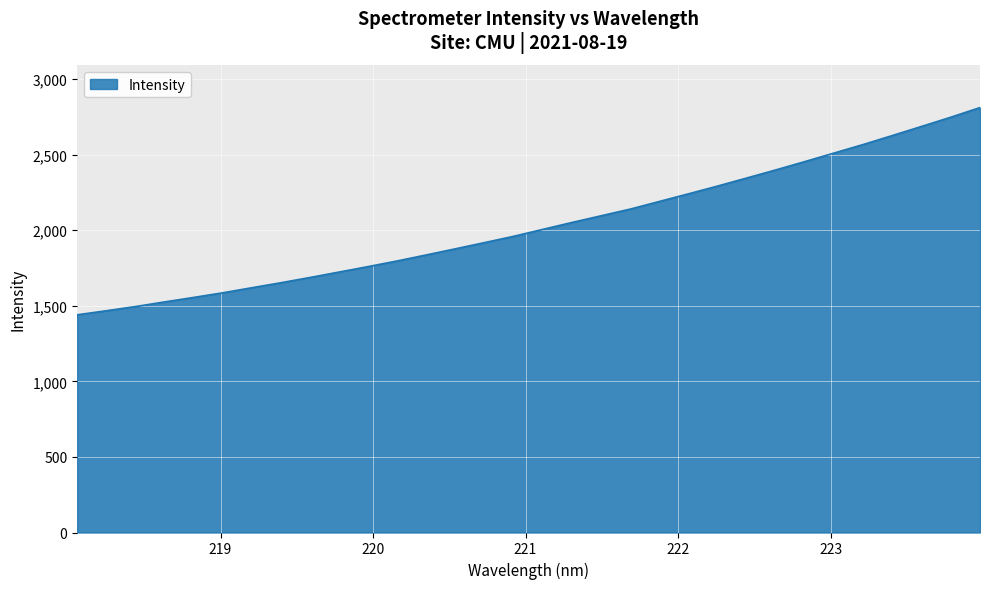

What is the smallest value displayed?

1440.6